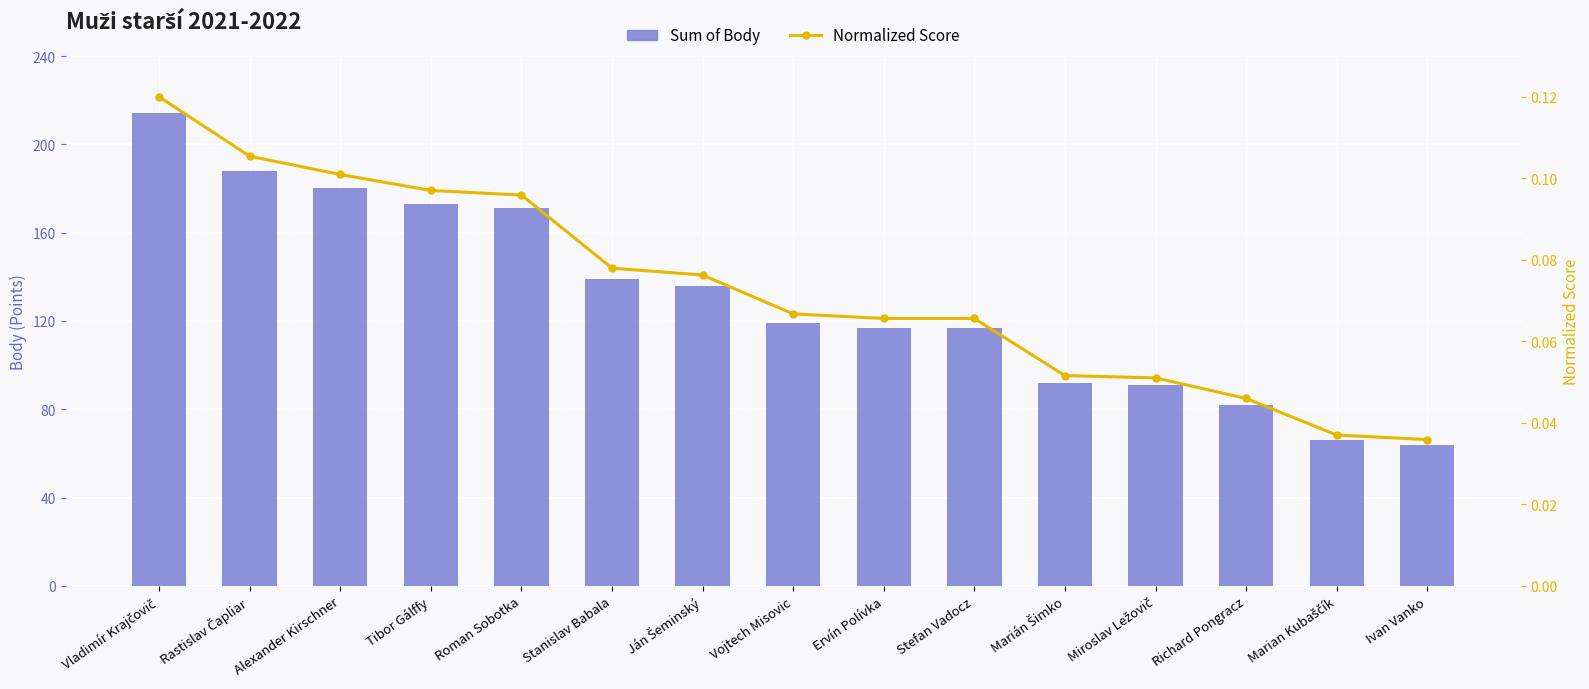

Reading left to right, what are all the values shown in this chart?

Sum of Body: Vladimír Krajčovič=214.0	Rastislav Čapliar=188.0	Alexander Kirschner=180.0	Tibor Gálffy=173.0	Roman Sobotka=171.0	Stanislav Babala=139.0	Ján Šeminský=136.0	Vojtech Misovic=119.0	Ervín Polívka=117.0	Stefan Vadocz=117.0	Marián Šimko=92.0	Miroslav Ležovič=91.0	Richard Pongracz=82.0	Marian Kubaščík=66.0	Ivan Vanko=64.0
Normalized Score: Vladimír Krajčovič=0.1	Rastislav Čapliar=0.1	Alexander Kirschner=0.1	Tibor Gálffy=0.1	Roman Sobotka=0.1	Stanislav Babala=0.1	Ján Šeminský=0.1	Vojtech Misovic=0.1	Ervín Polívka=0.1	Stefan Vadocz=0.1	Marián Šimko=0.1	Miroslav Ležovič=0.1	Richard Pongracz=0.0	Marian Kubaščík=0.0	Ivan Vanko=0.0